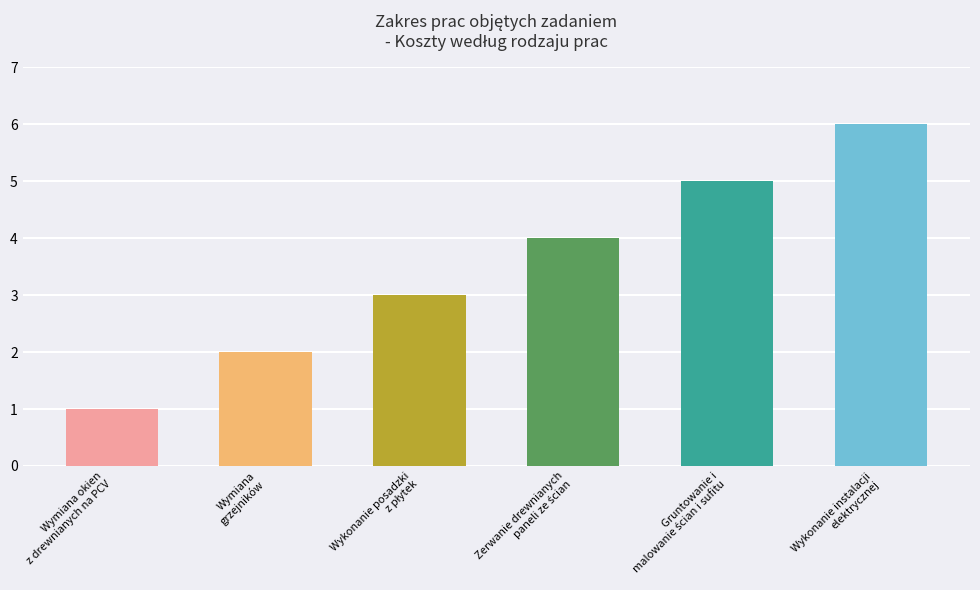

What is the minimum value shown in the chart?

1